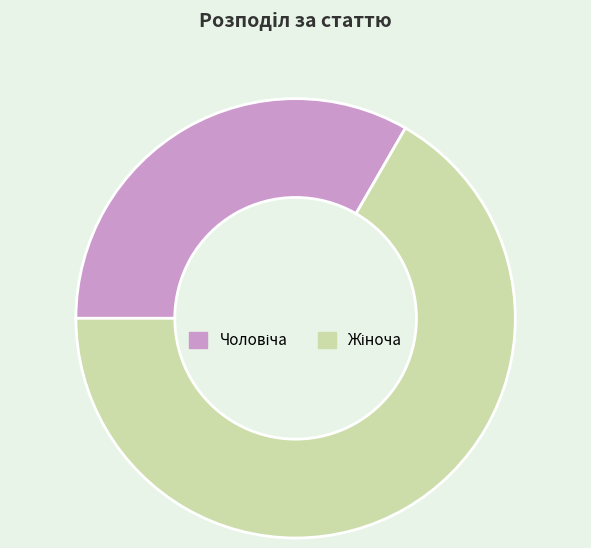

How many slices are in this pie chart?

2